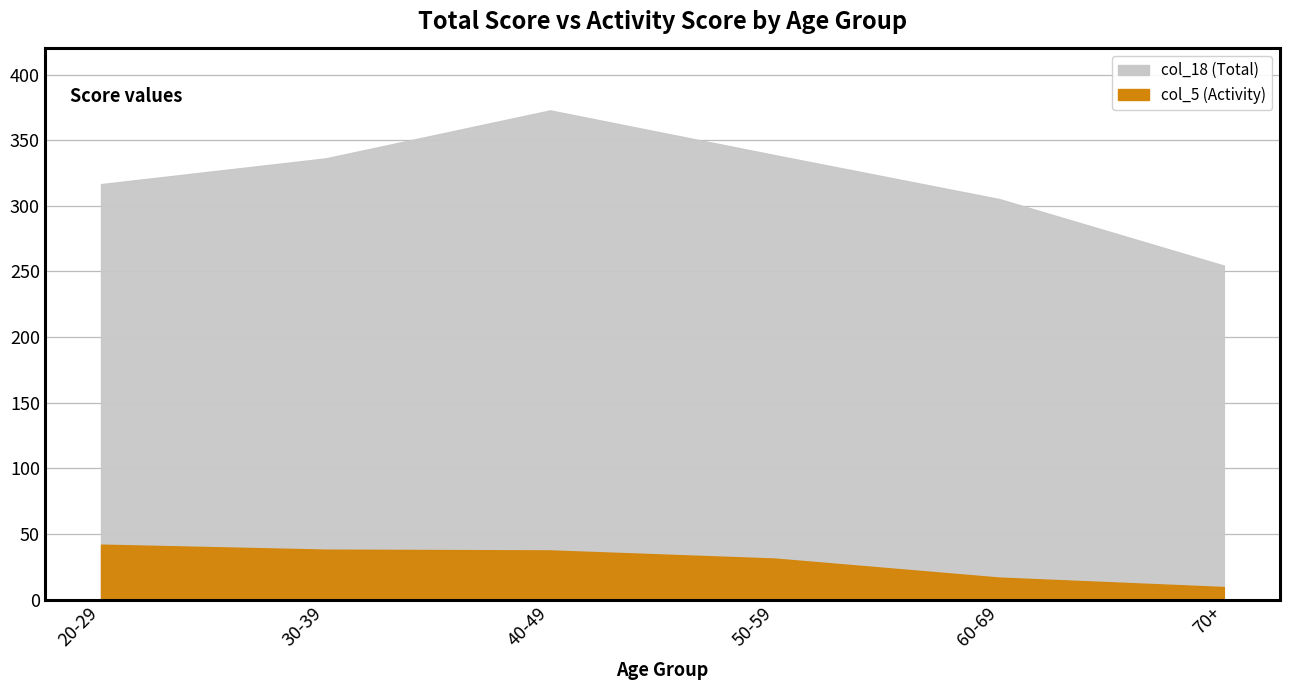

Rank the categories by col_5 (Activity) value from lowest to highest.

70+, 60-69, 50-59, 40-49, 30-39, 20-29